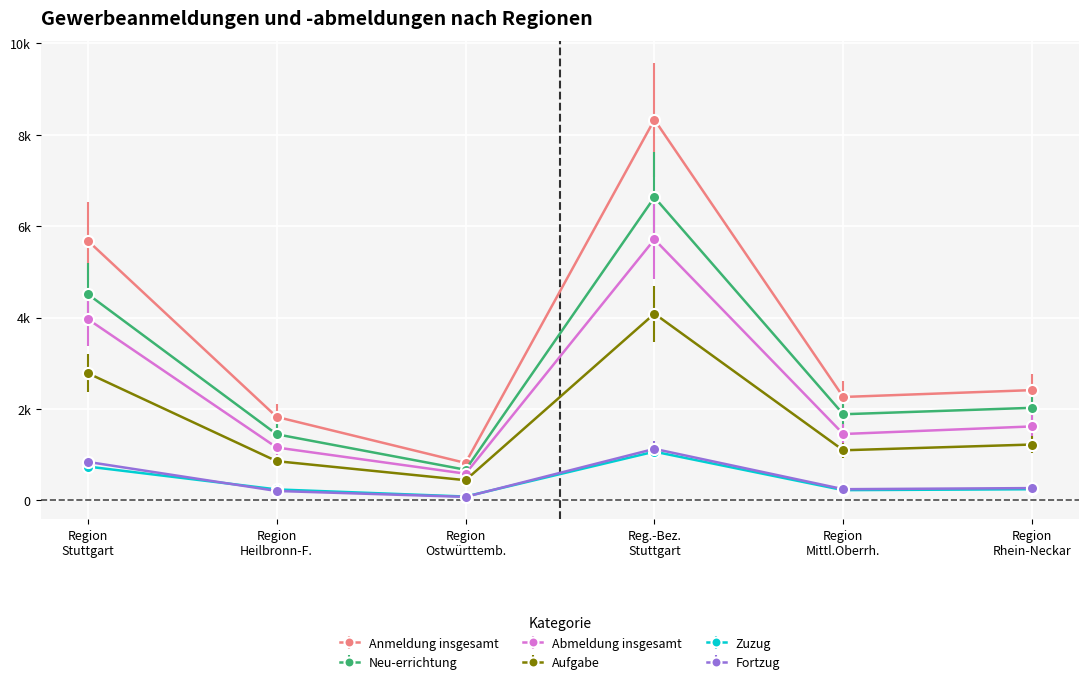

What is the label of the 4th point from the left?

Reg.-Bez.
Stuttgart